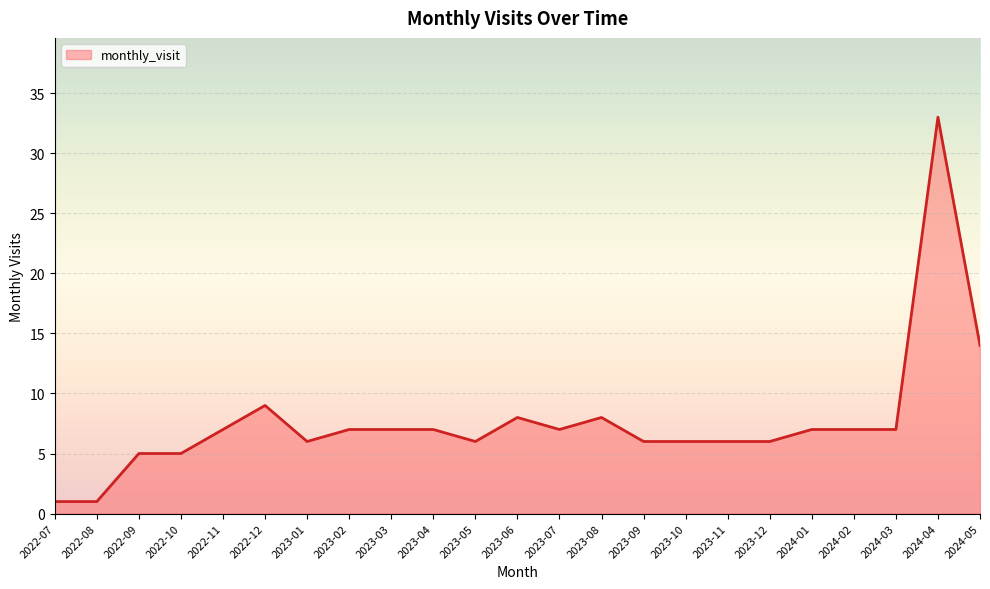

Count the number of data series in this chart.

1